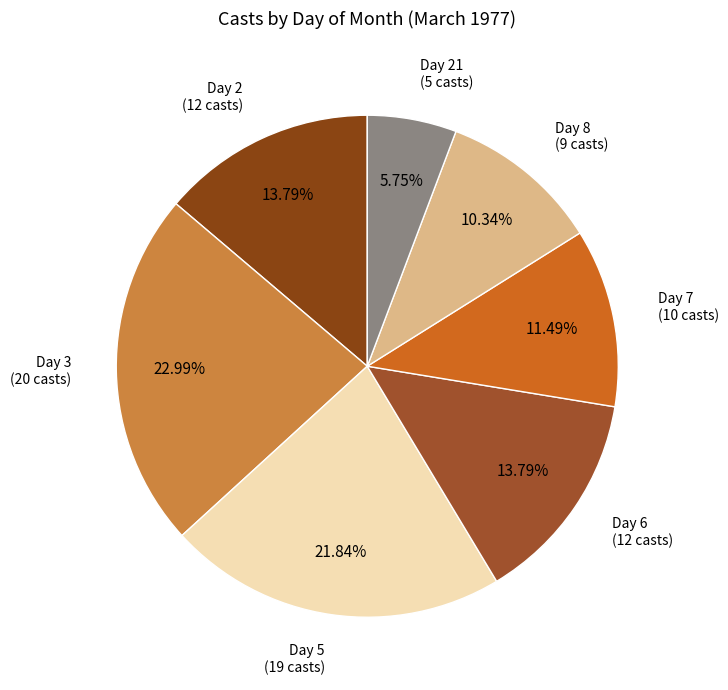

How many segments does this pie chart have?

7